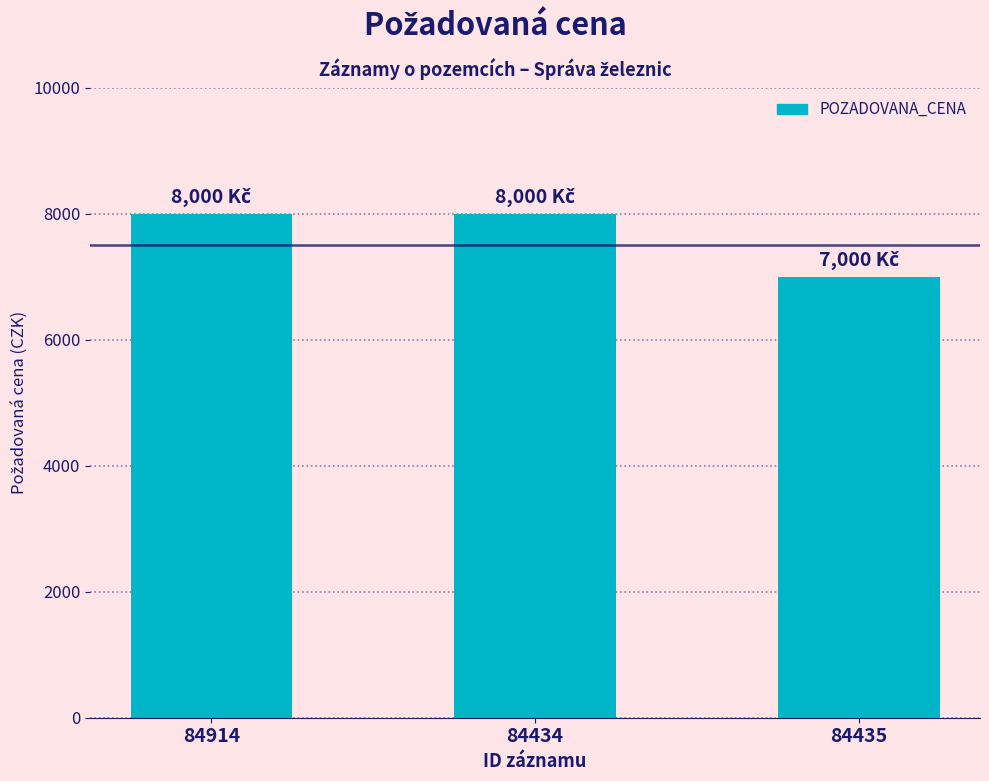

True or false: the data shows 12122 at 84914.

False